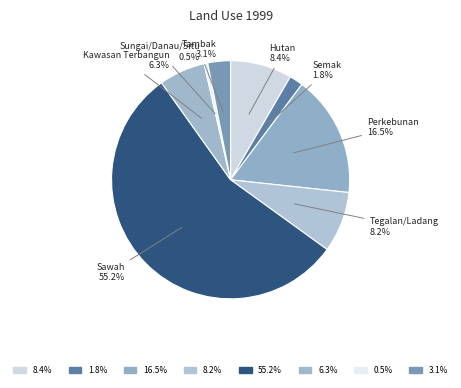

Which has a higher value, Sawah or Tegalan/Ladang?

Sawah